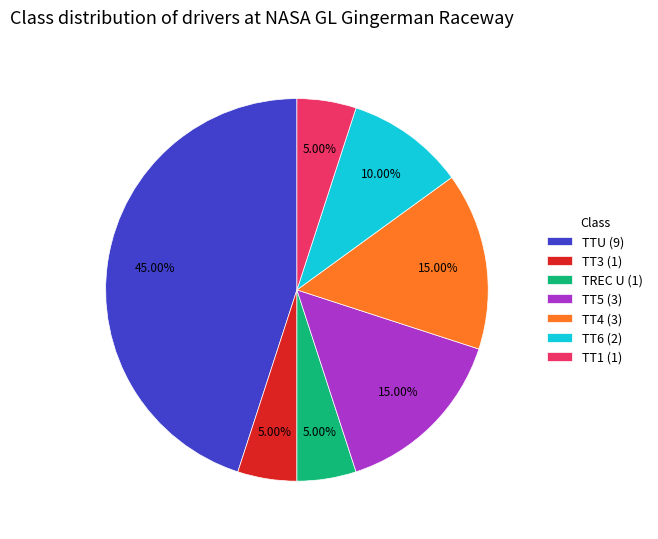

To the nearest percent, what is the difference between the TTU and TT1 slice percentages?

40%